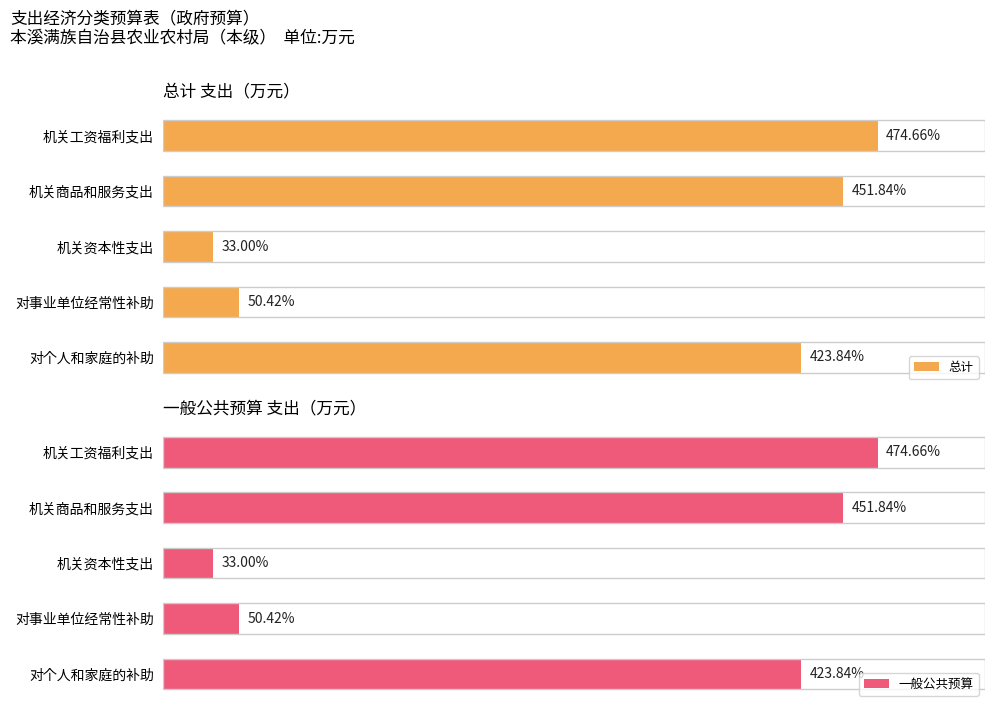

What is the sum of all 一般公共预算 values?

1433.8